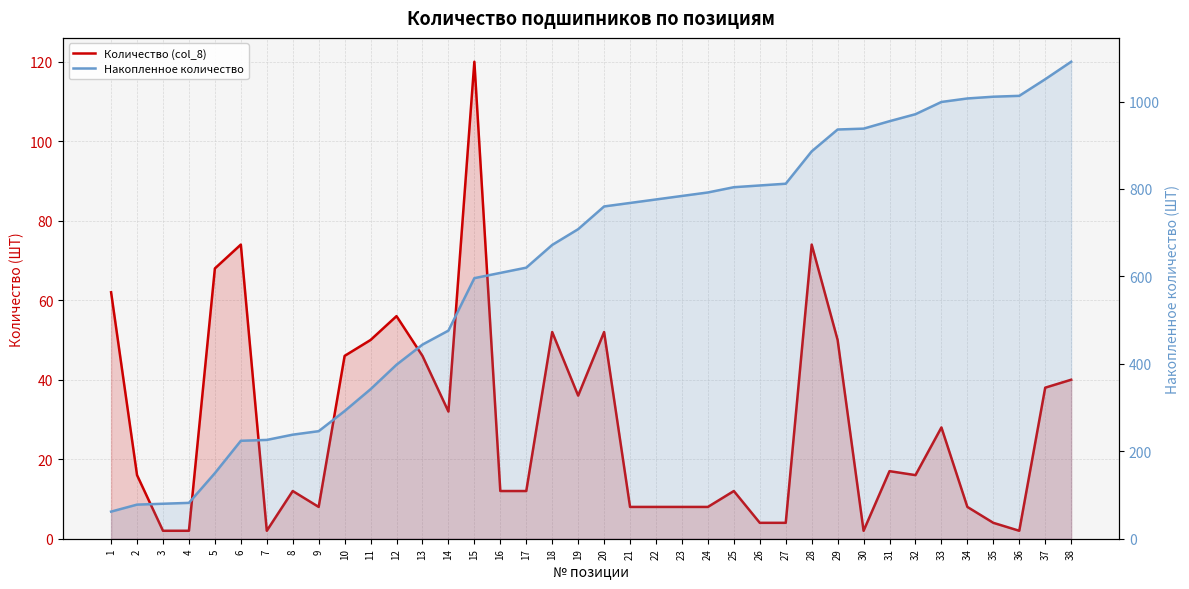

Which has a higher value, 8 or 35?

8